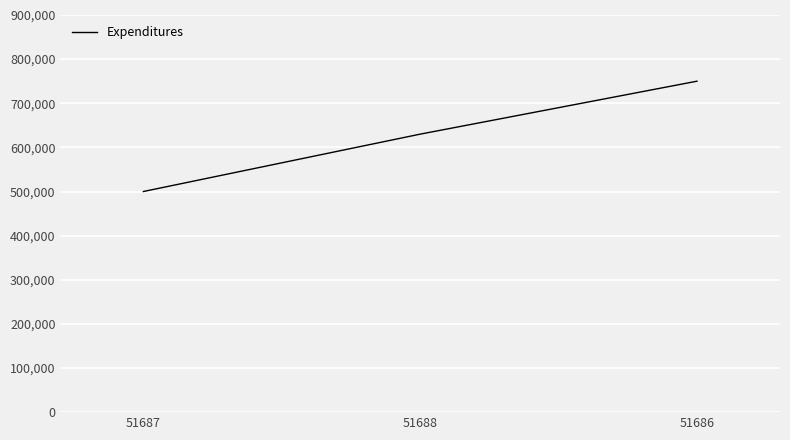

What position from the left is 51686?

3